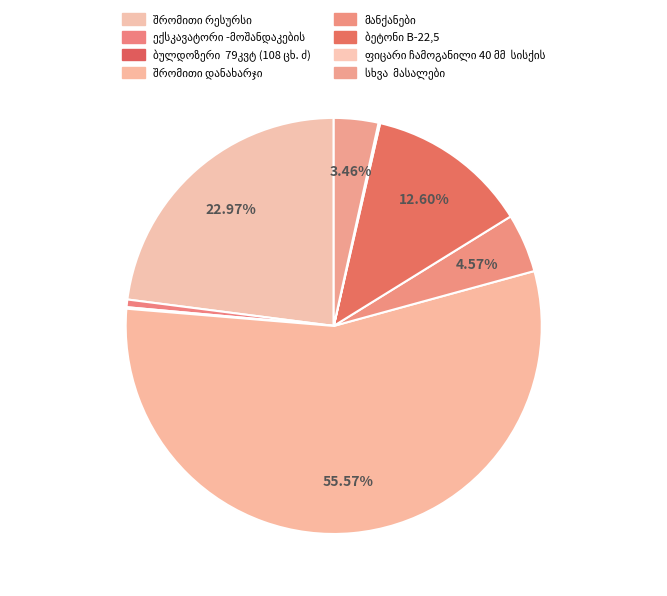

Which category accounts for the majority?

შრომითი დანახარჯი